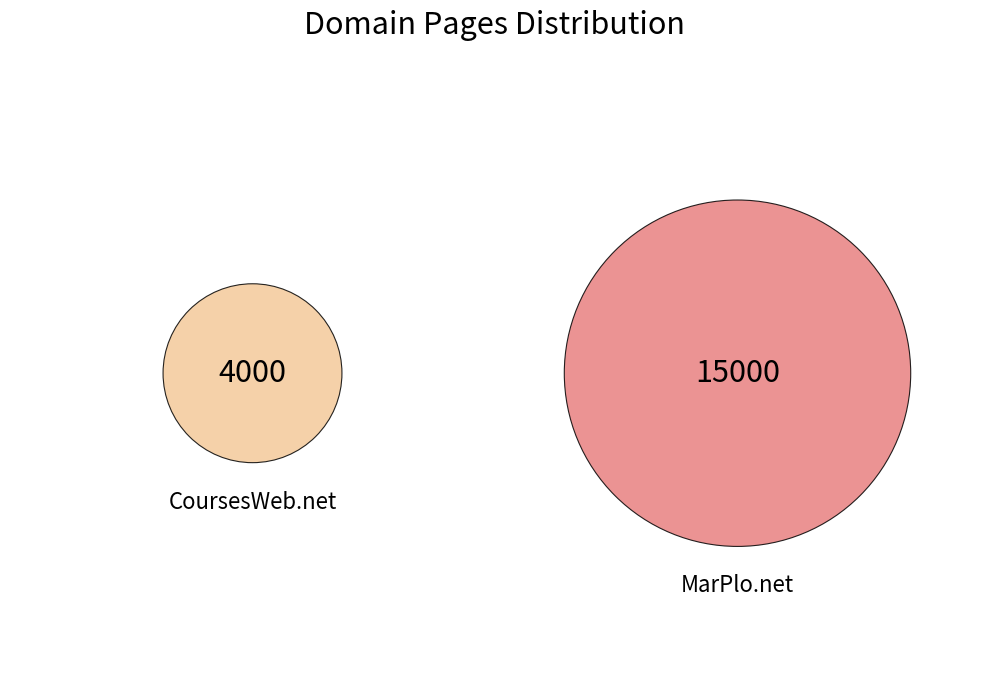

Approximately how many times larger is the value at CoursesWeb.net compared to MarPlo.net?

0.3